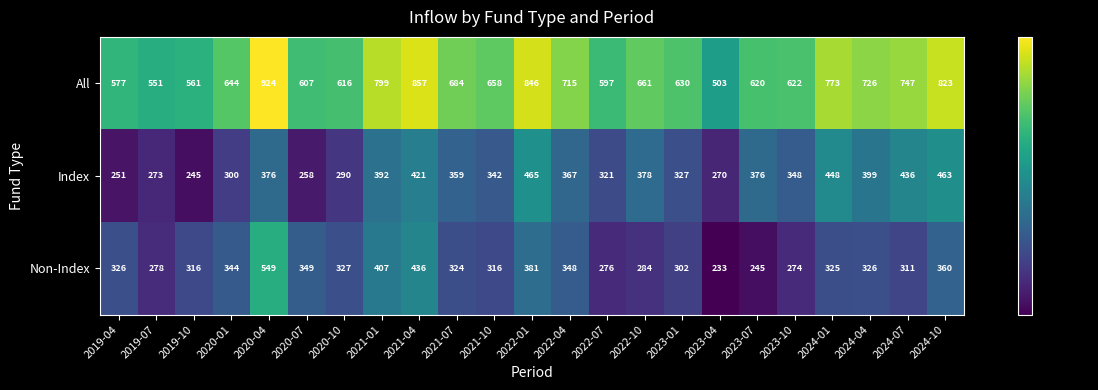

Where does the Non-Index series first go above 325?

2019-04